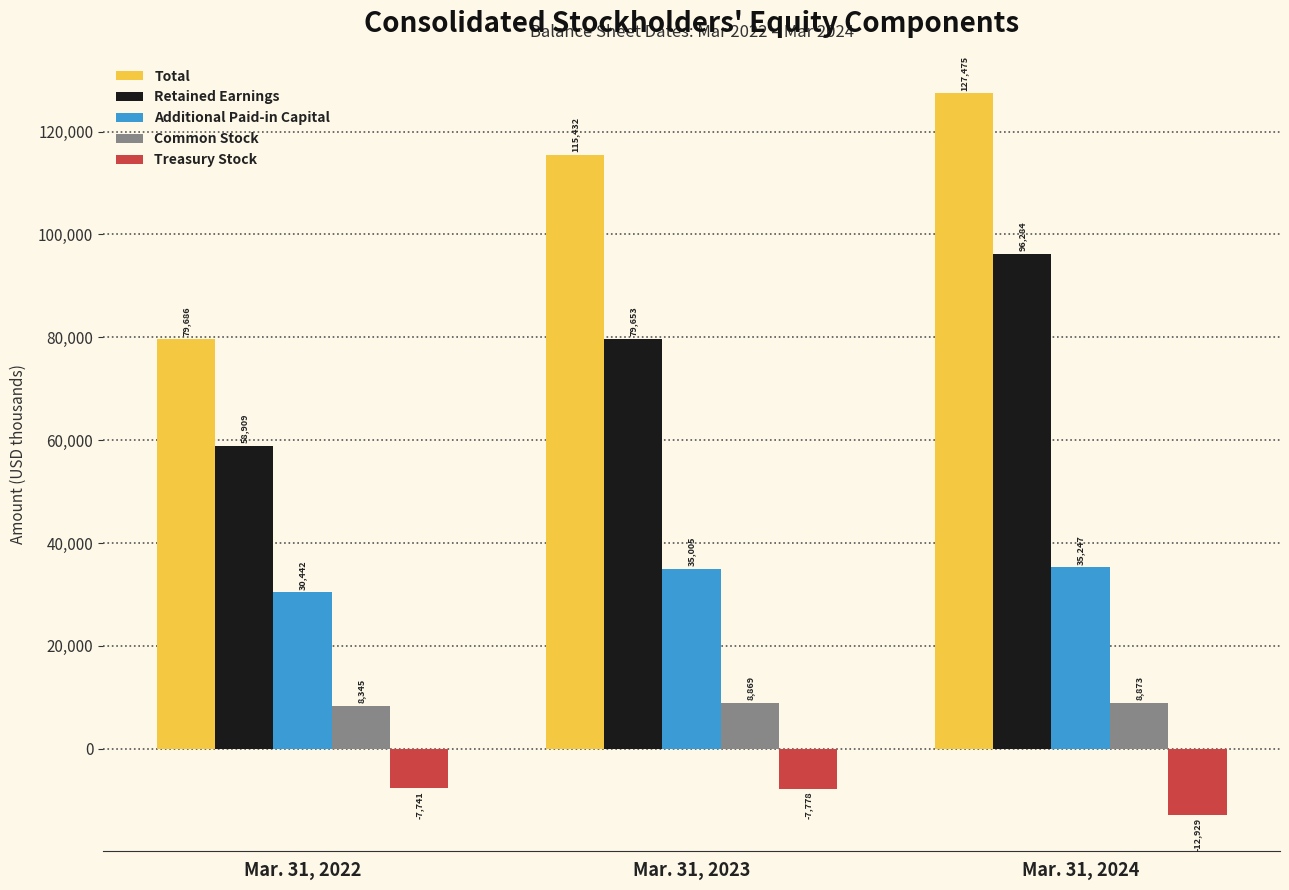

How many data points does each series have?

3